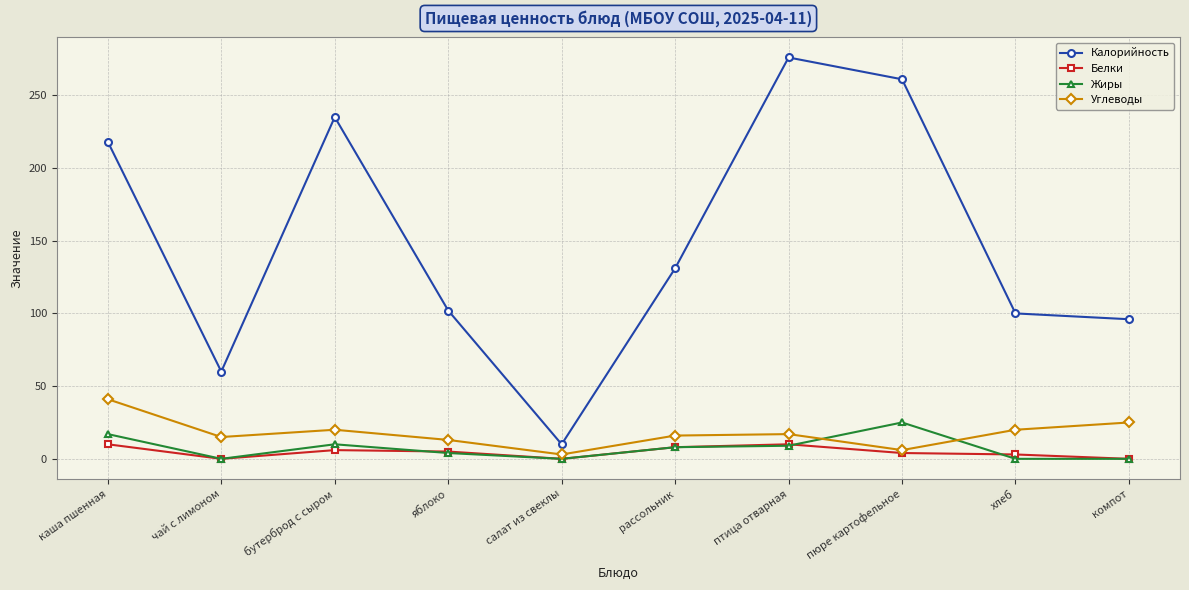

At how many categories does at least one series exceed 267?

1